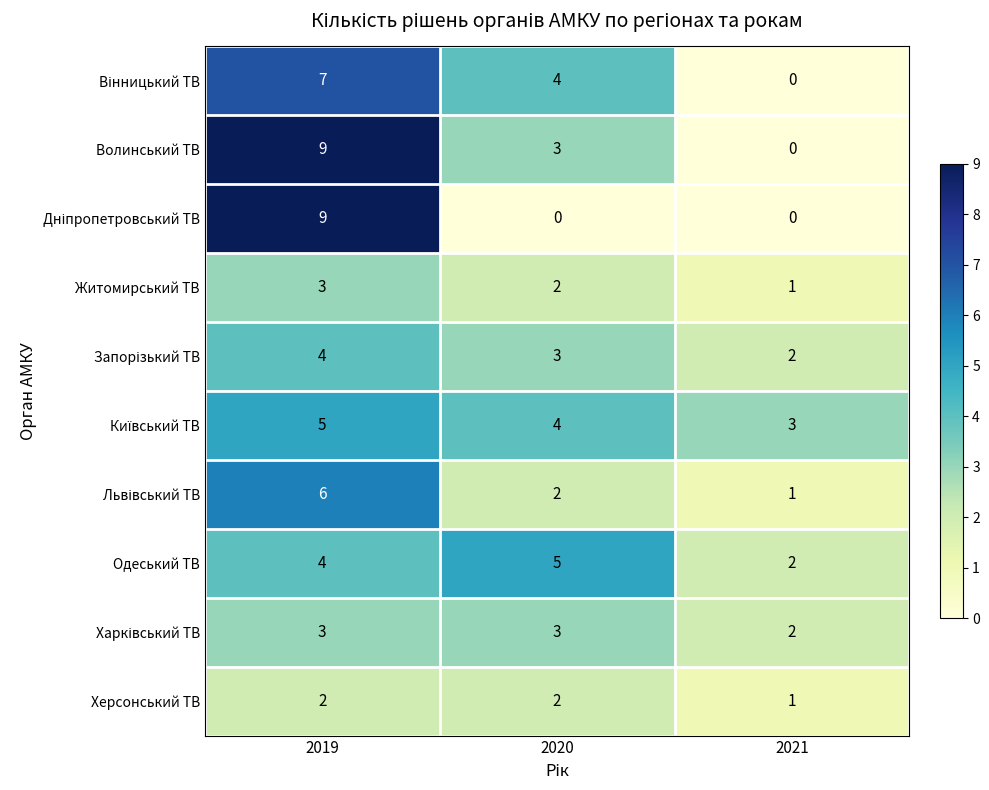

How many data points does each series have?

3